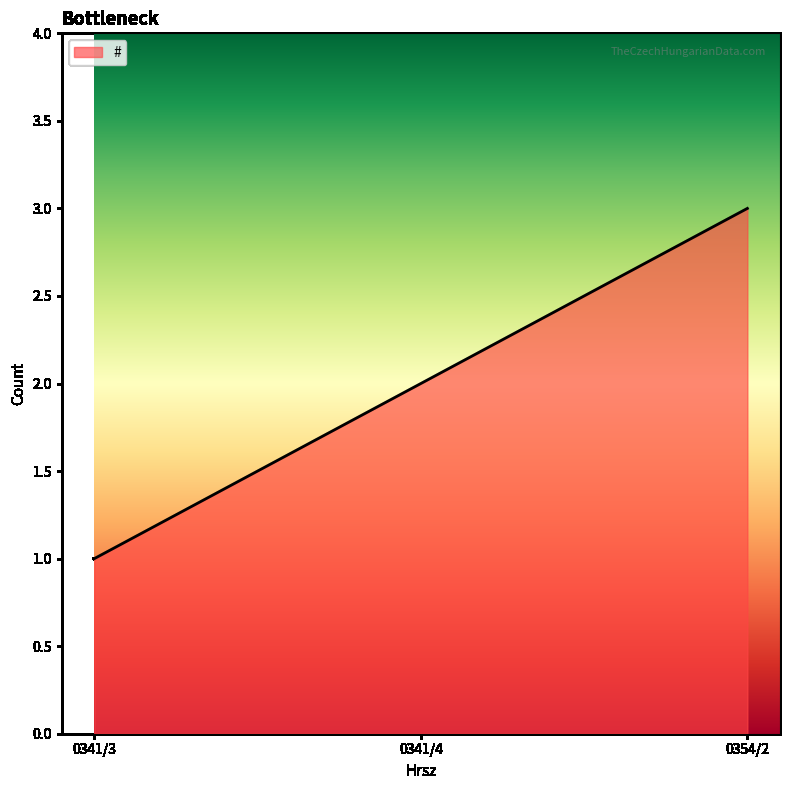

The chart shows a value of 1 at 0354/2. True or false?

False